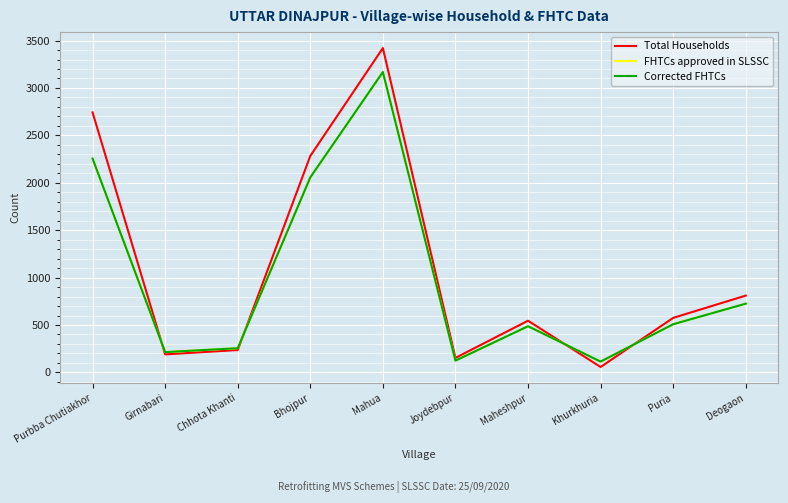

Where is Total Households nearest to the value 1739?

Bhojpur